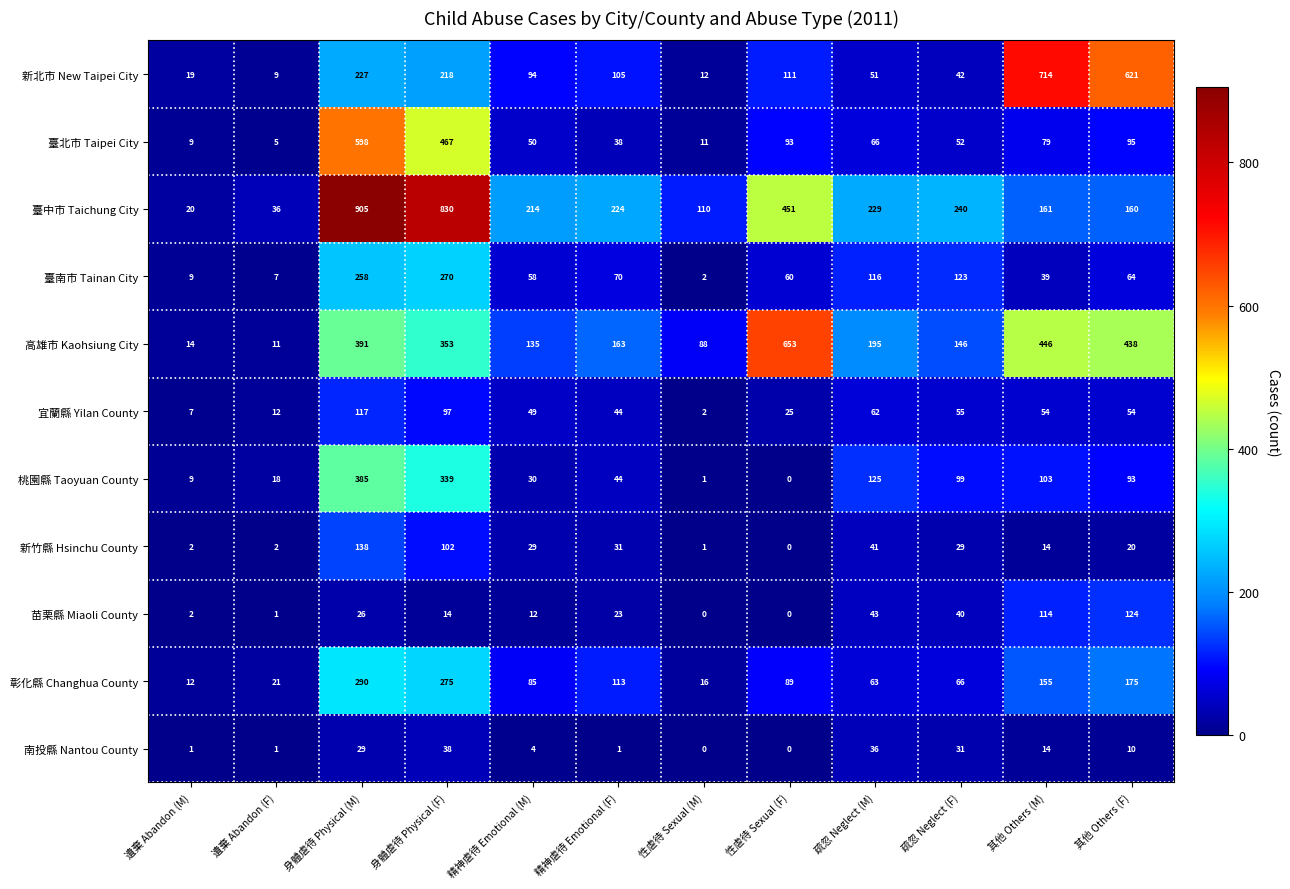

How many values in the 新北市 New Taipei City series are below 105?

6